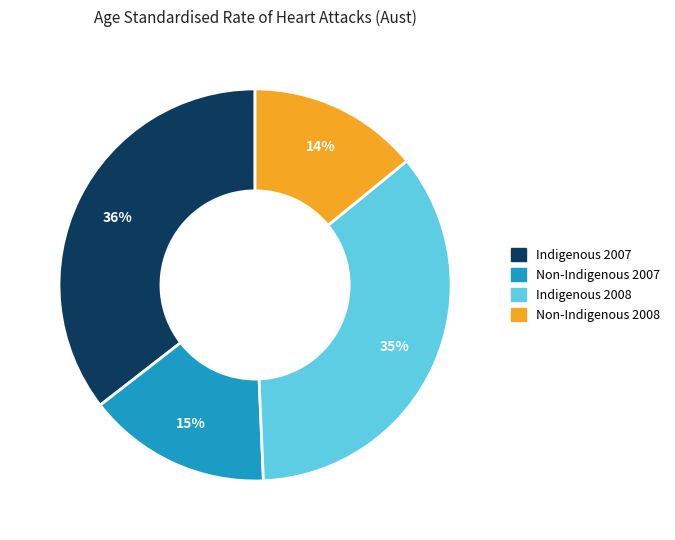

To the nearest percent, what is the difference between the Non-Indigenous 2007 and Indigenous 2008 slice percentages?

20%